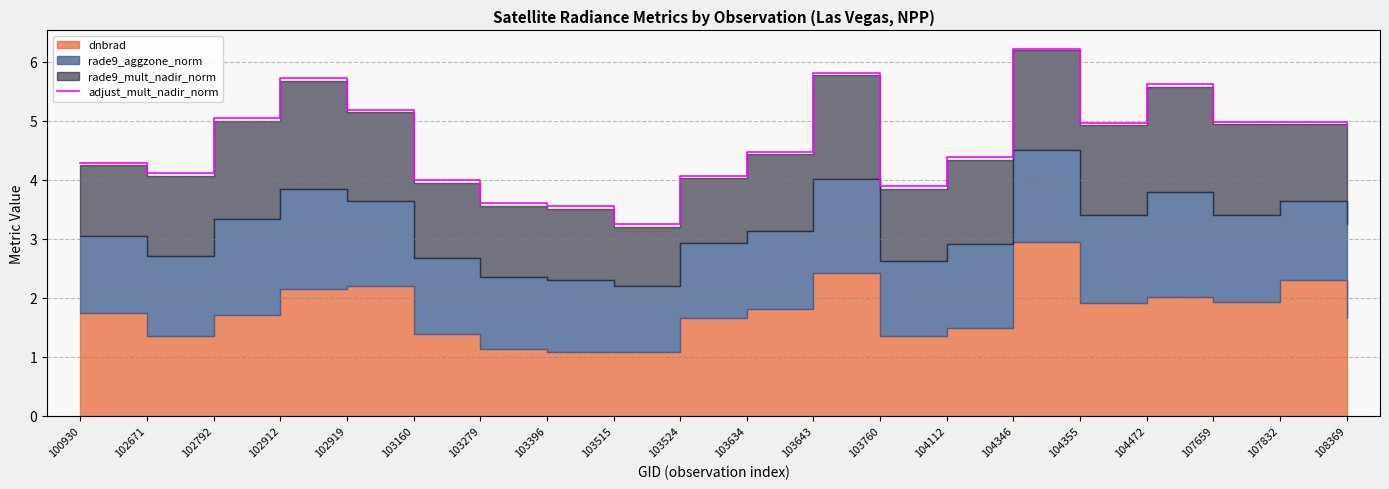

What is the maximum value shown in the chart?

6.2